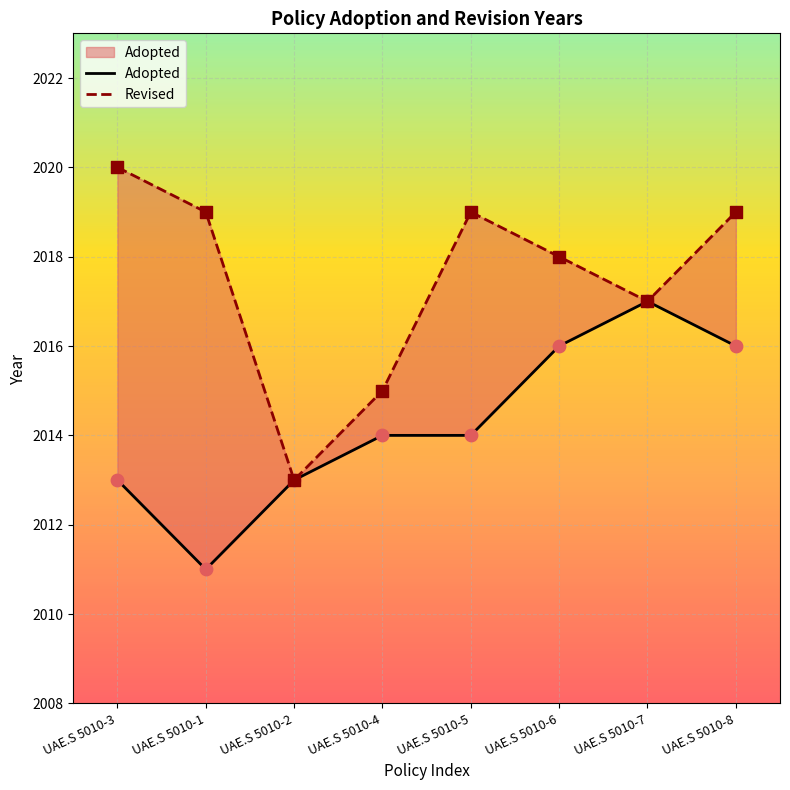

What is the total value across all series at UAE.S 5010-1?

4030